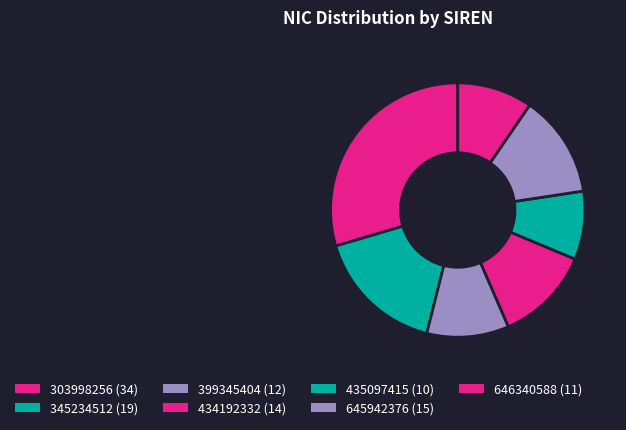

To the nearest percent, what percentage of the pie is 399345404?

10%